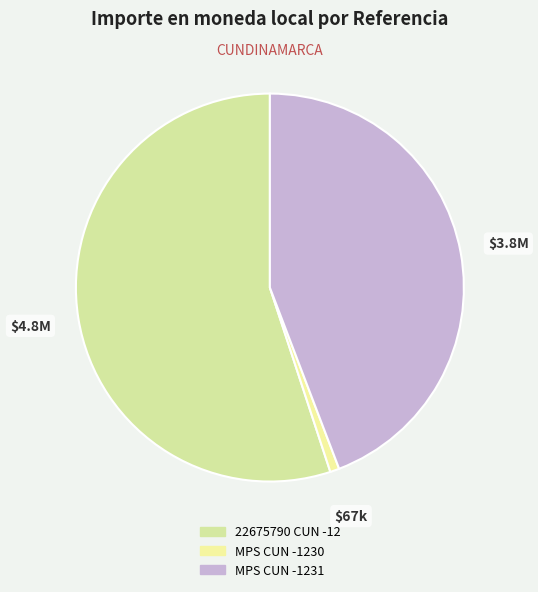

To the nearest percent, what is the difference between the largest and smallest slice percentages?

54%